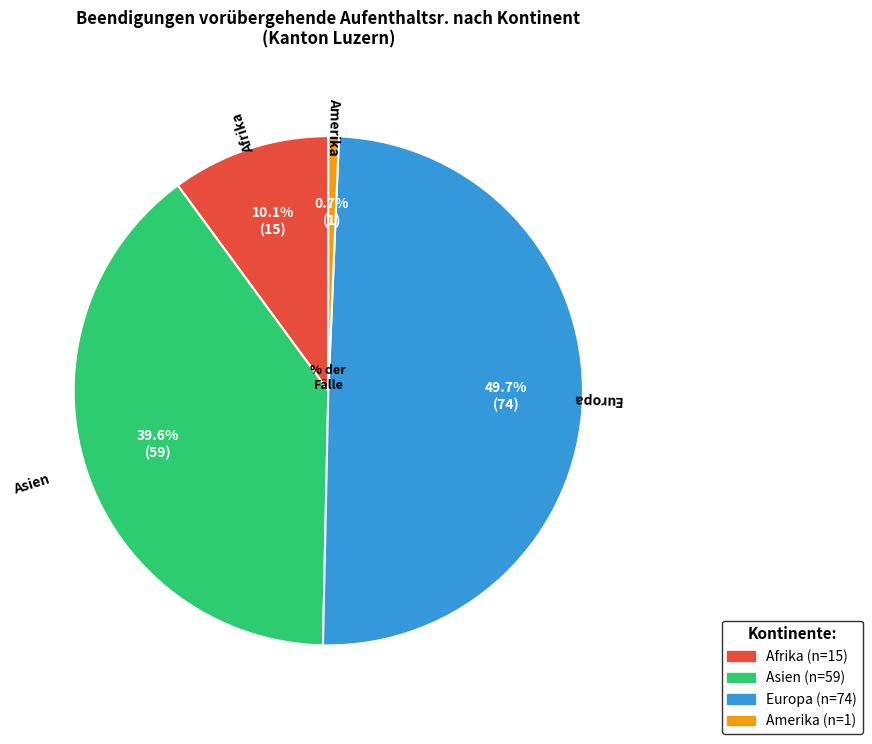

How many slices are in this pie chart?

4